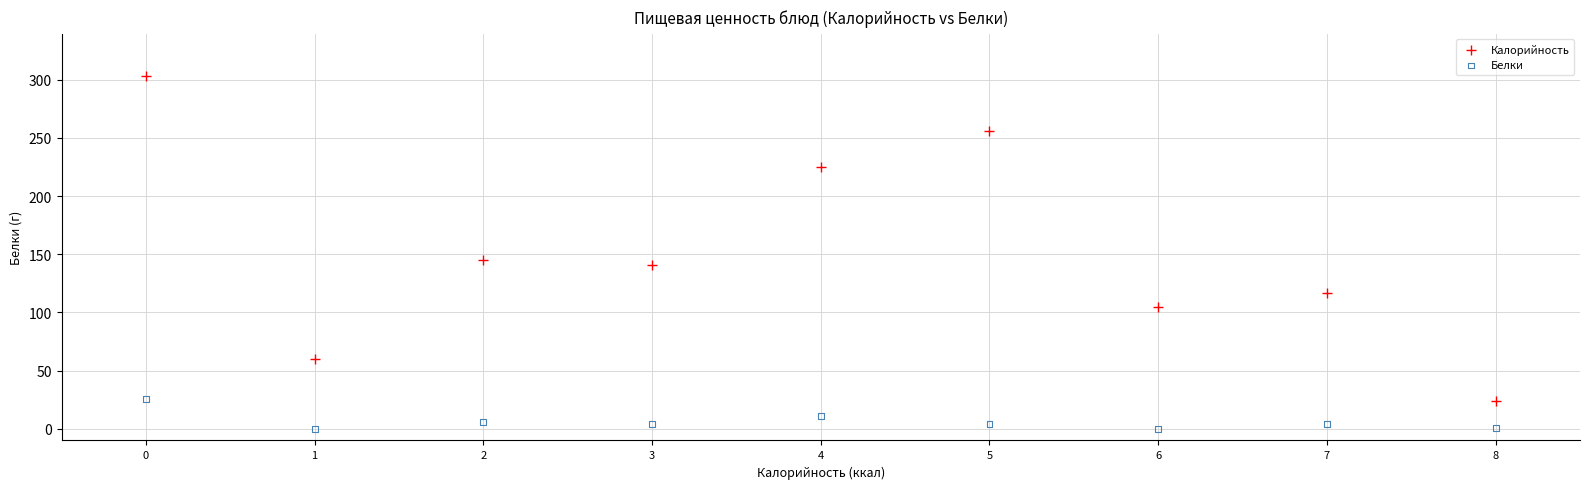

What are all the series names shown in the legend?

Калорийность, Белки